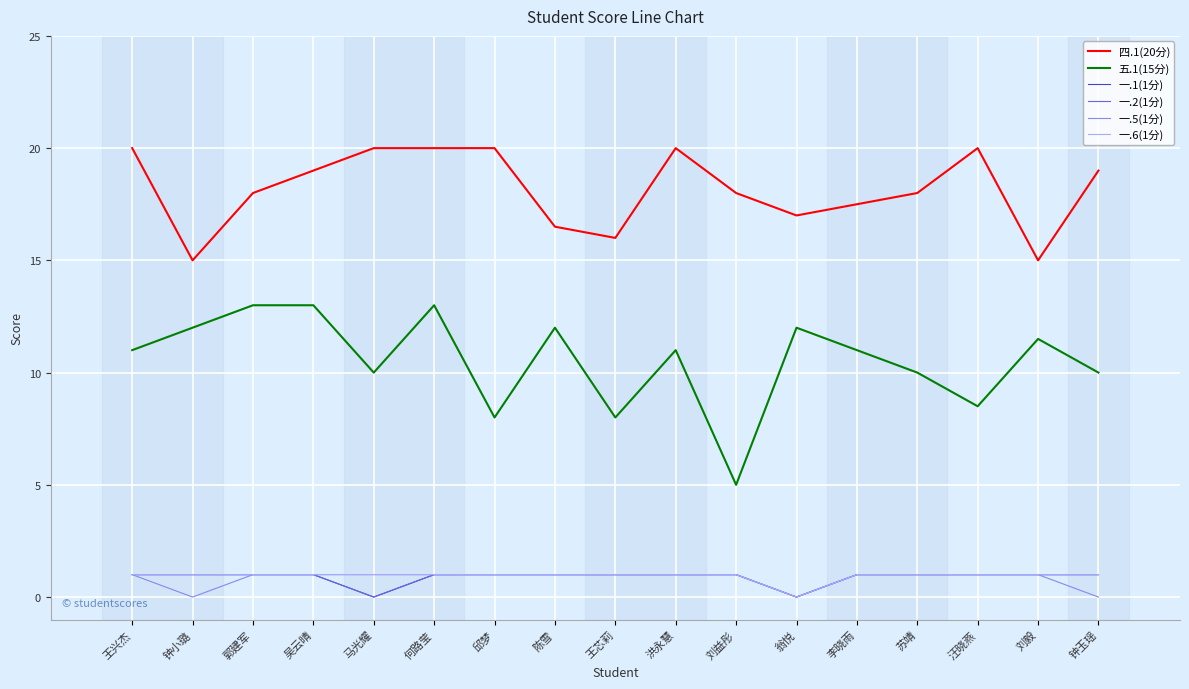

What is the sum of all 一.2(1分) values?

15.0